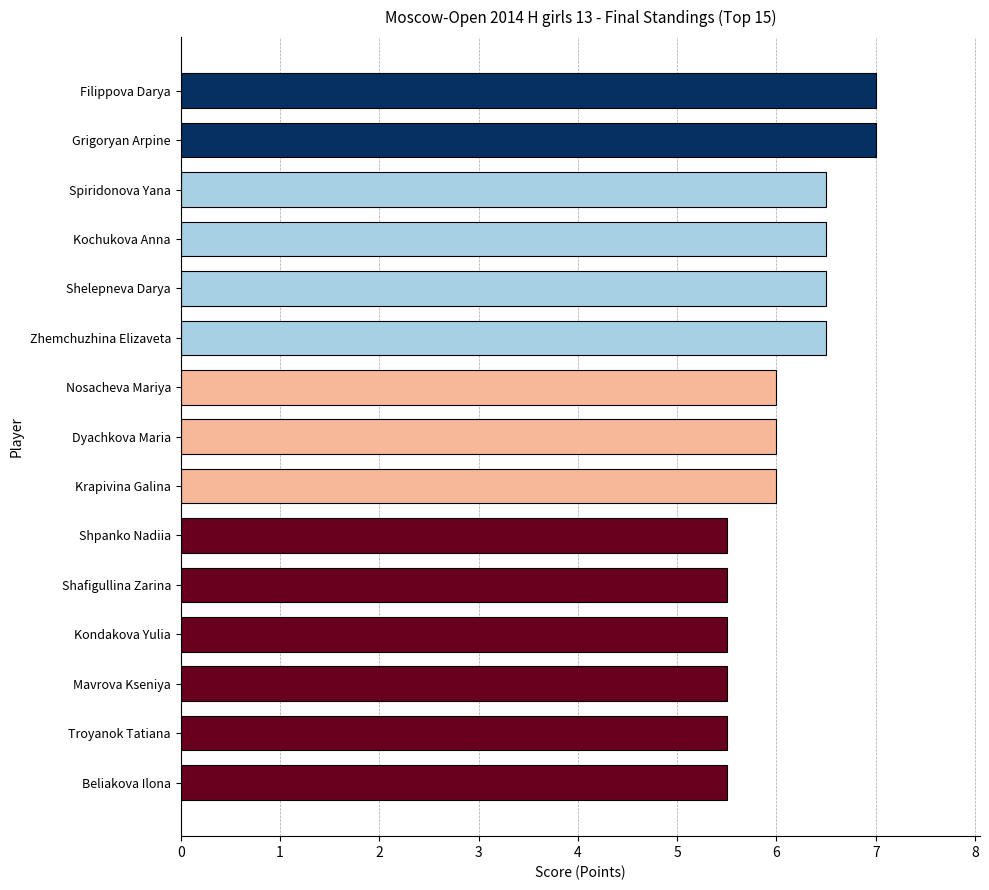

Is it true that the value at Grigoryan Arpine is 7.0?

True